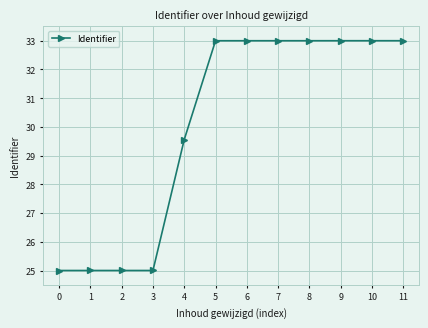

Reading right to left, what are all the values shown in this chart?

33.0	33.0	33.0	33.0	33.0	33.0	33.0	29.6	25.0	25.0	25.0	25.0